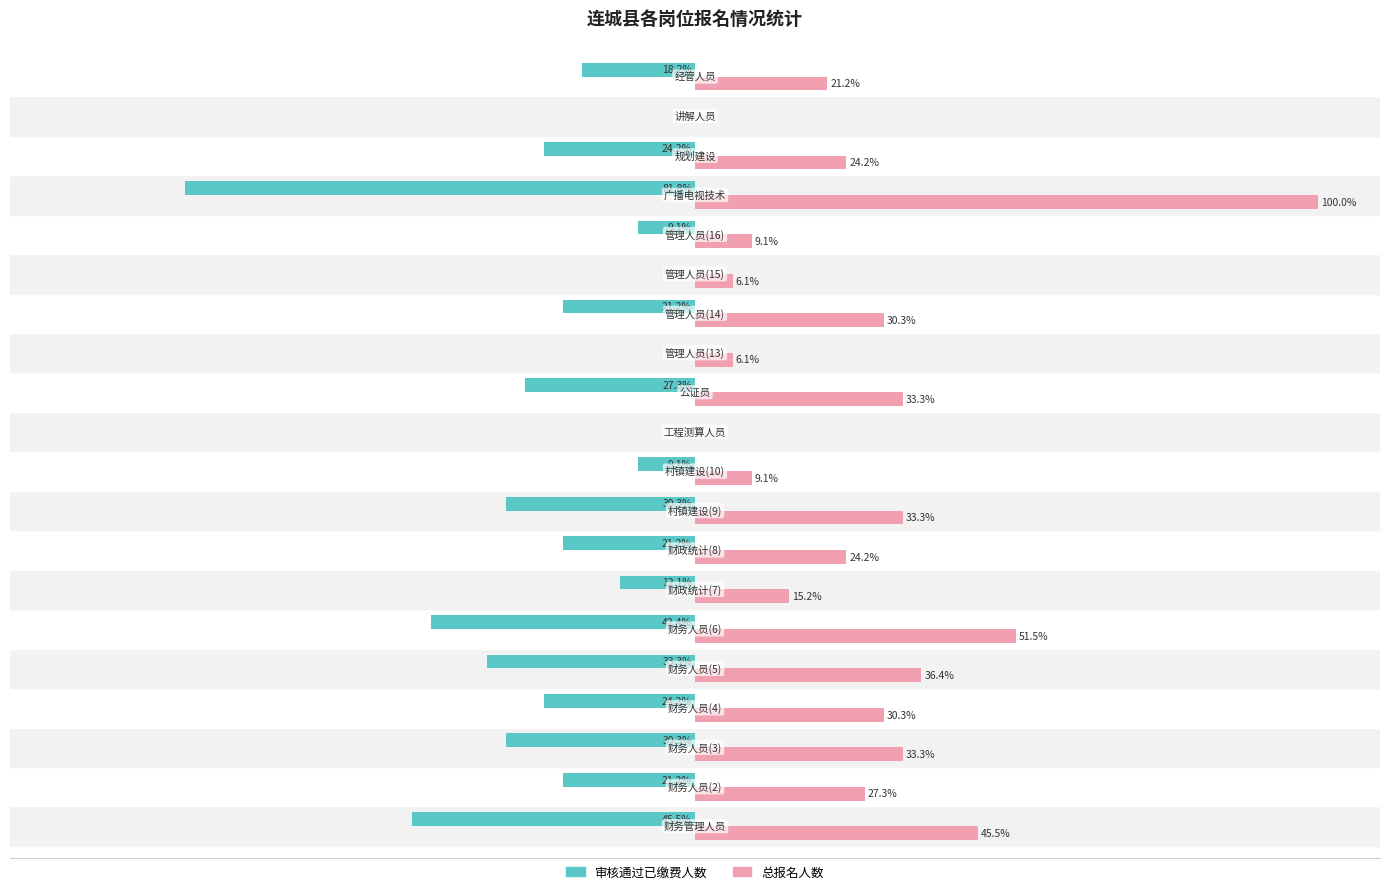

Which series has the largest total across all categories?

总报名人数